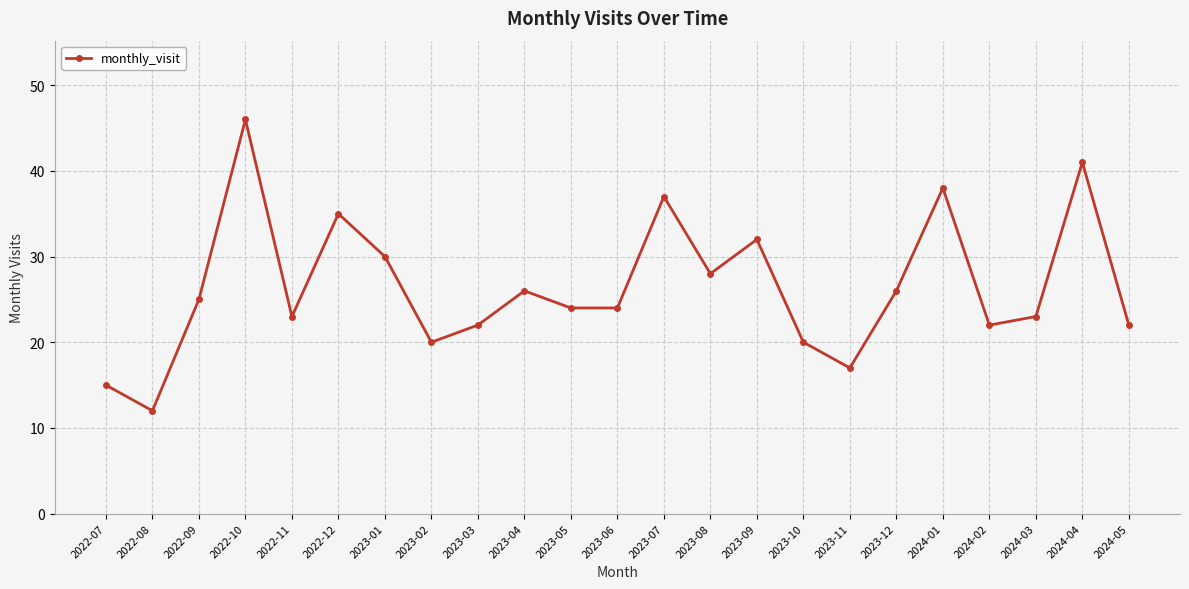

What is the label of the 5th point from the right?

2024-01